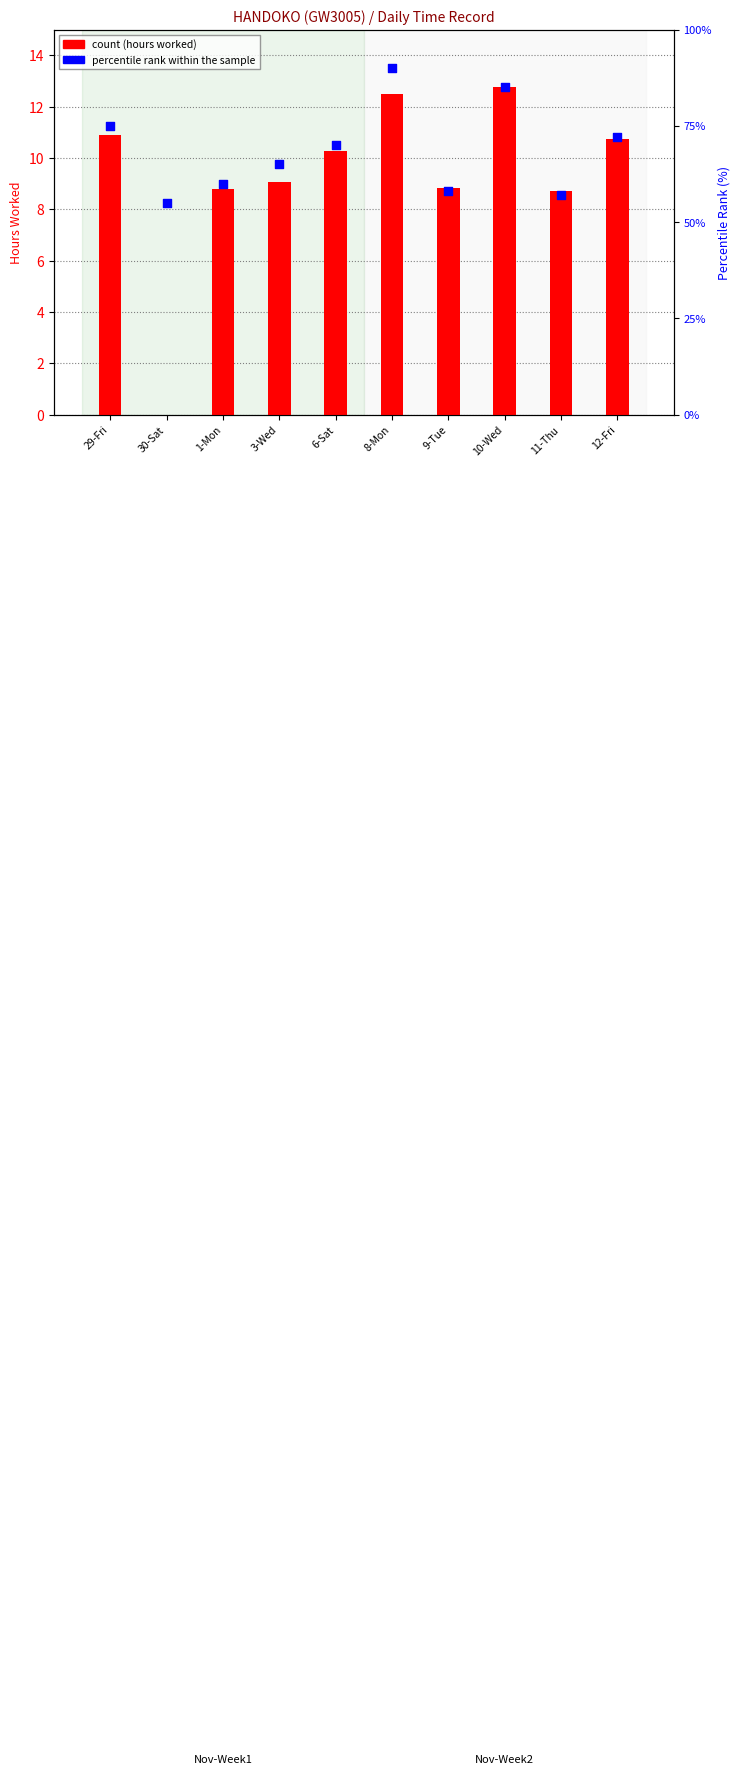

Which series has the largest Y range (max minus min)?

percentile rank within the sample